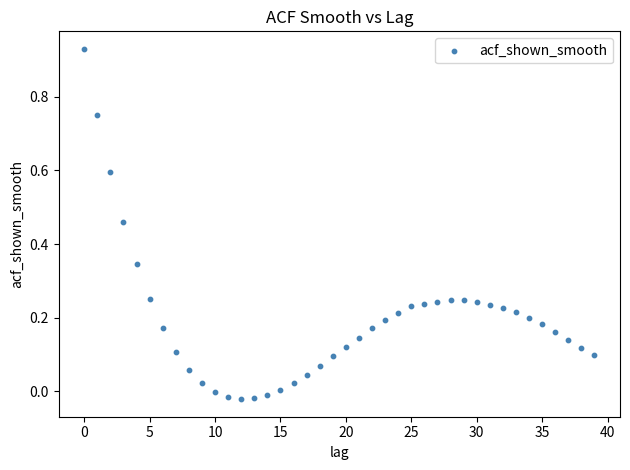

What is the range of Y values (max minus min)?

1.0